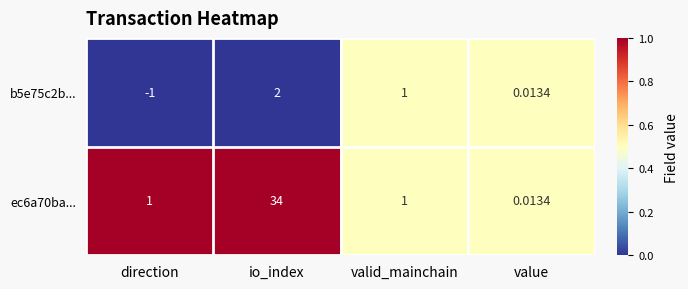

Which category has the highest value across all series?

io_index